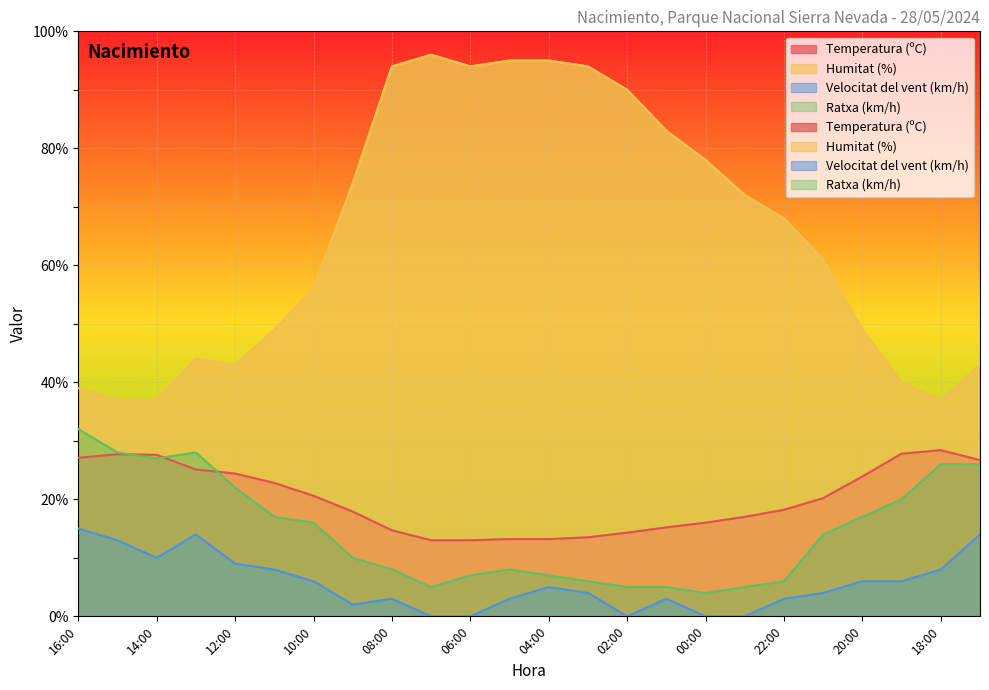

Is it true that Humitat (%) equals 37.0 at 18:00?

True